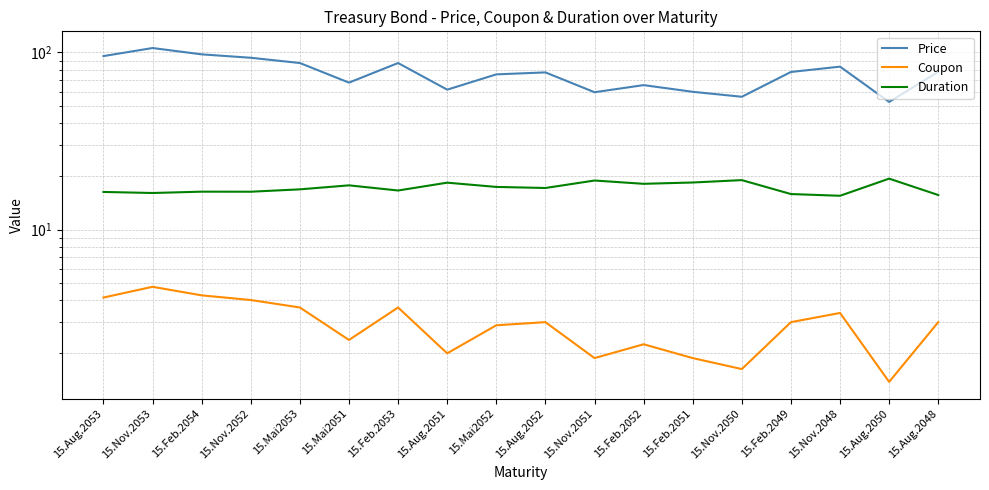

Is this an area chart (filled region under the line)?

No